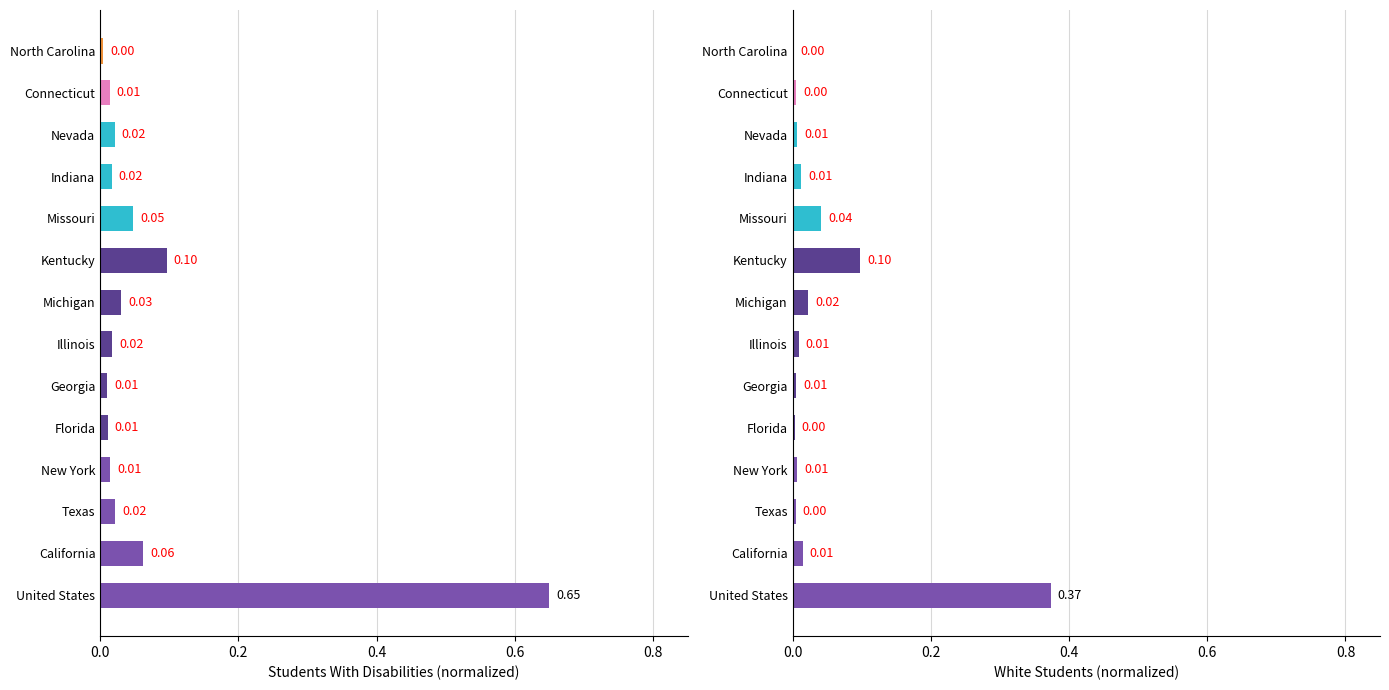

What are all the series names shown in the legend?

Students With Disabilities, White